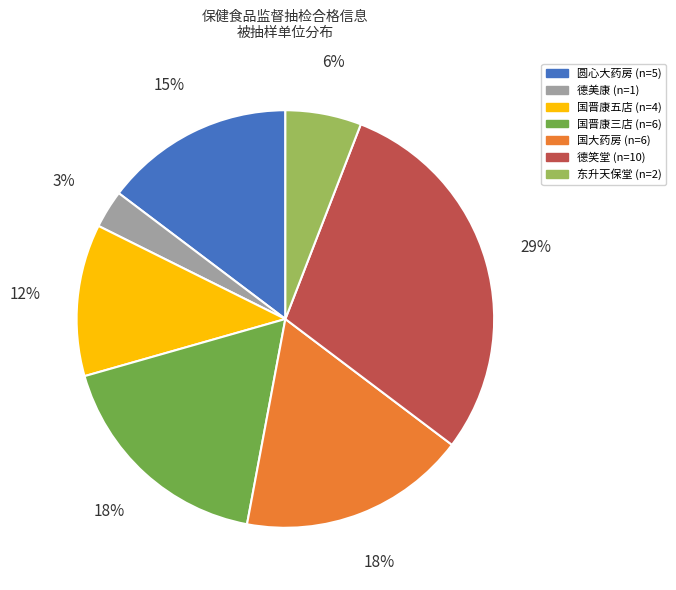

Does any single category account for the majority?

No